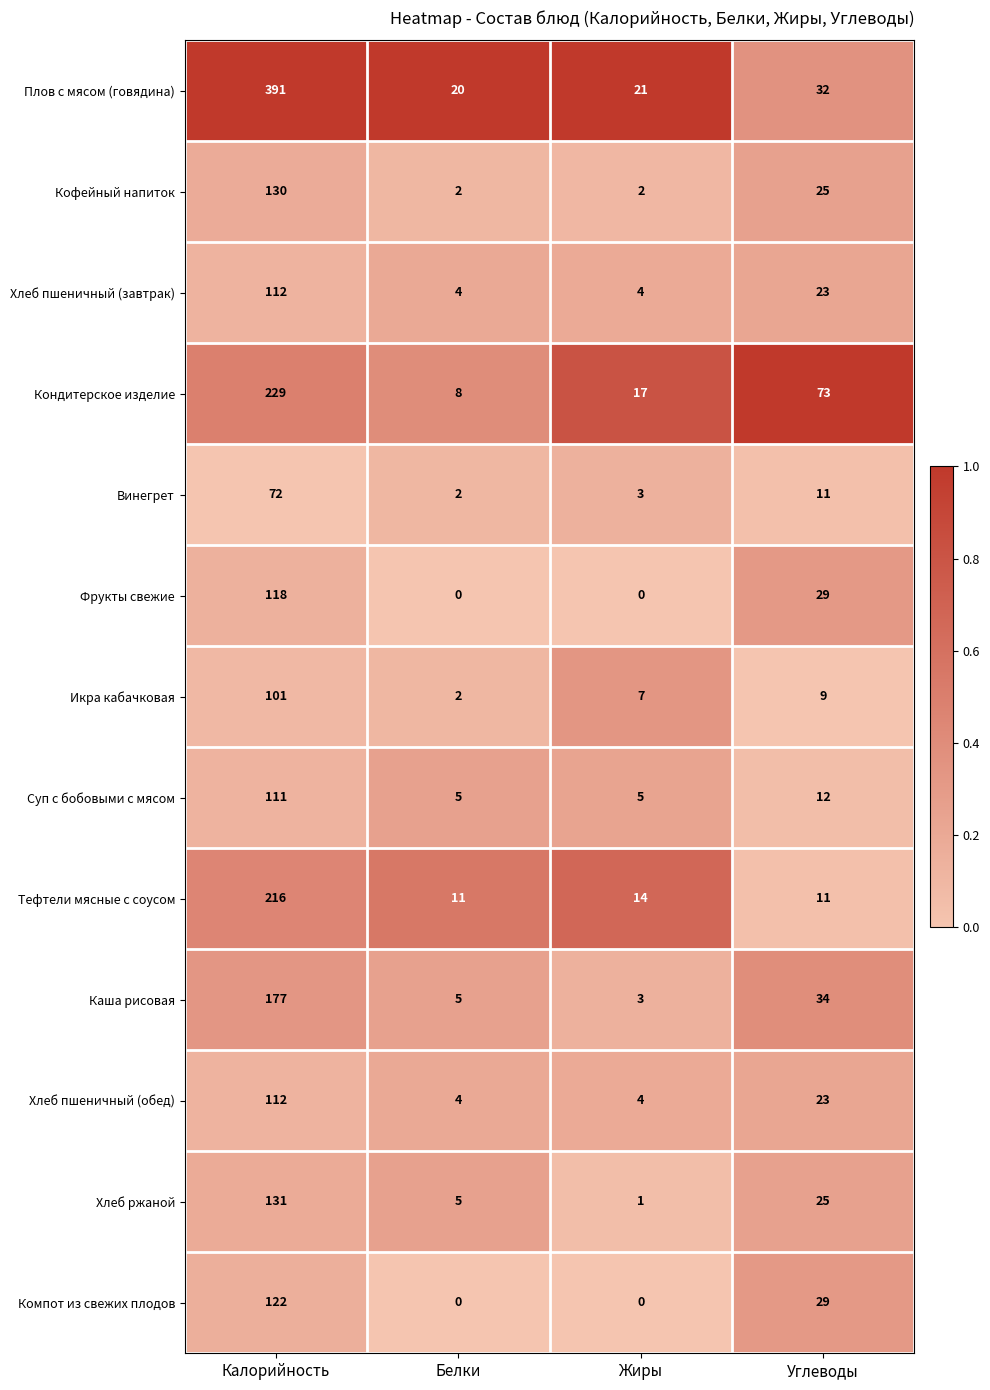

What is the maximum value shown in the chart?

391